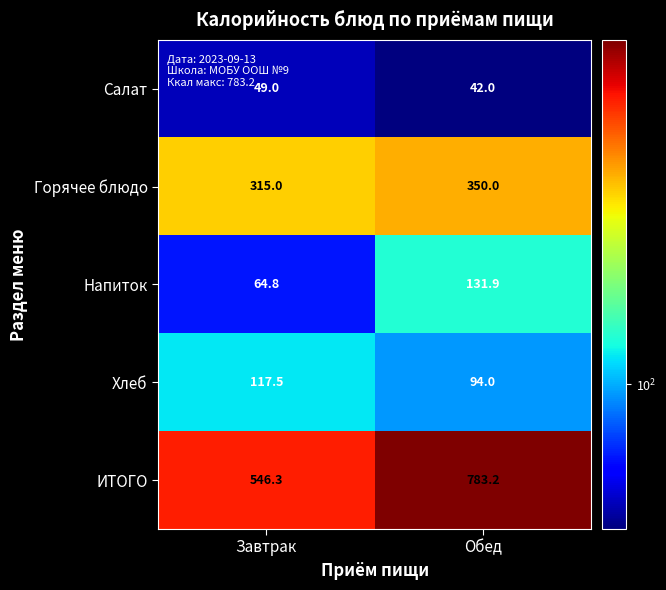

What is the maximum value shown in the chart?

783.2